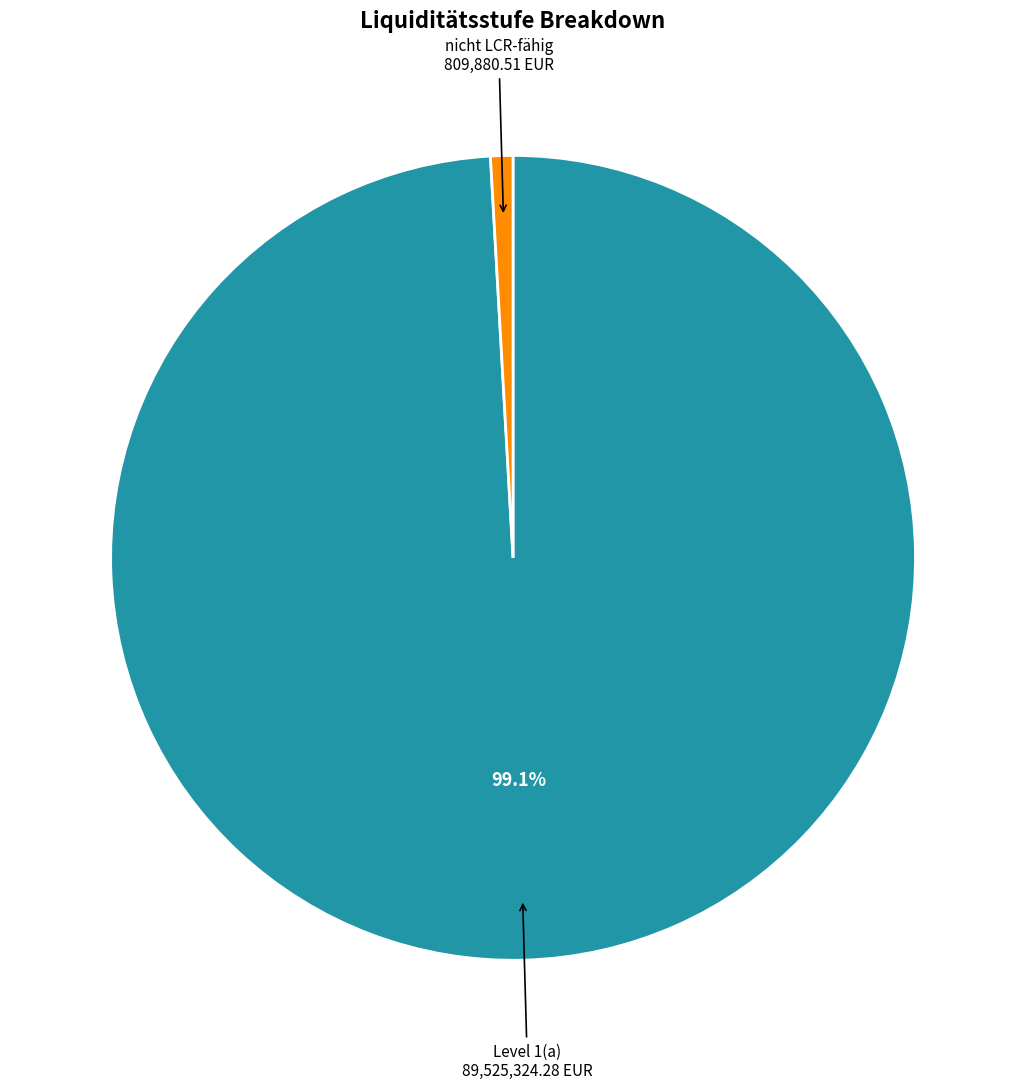

Does any single category account for the majority?

Yes